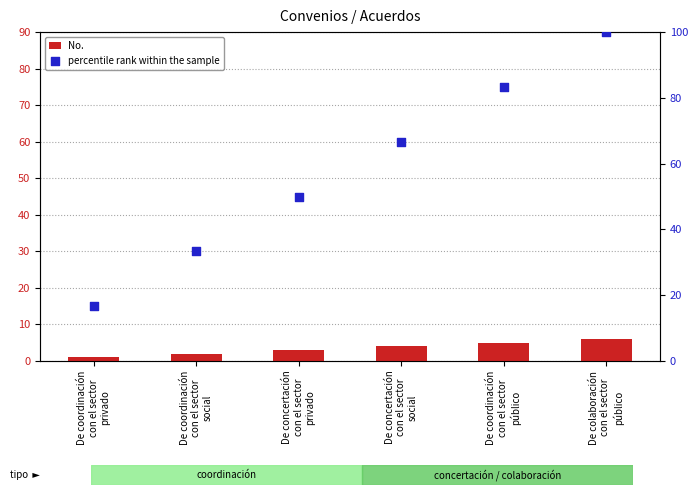

Which series reaches the maximum Y coordinate?

percentile rank within the sample